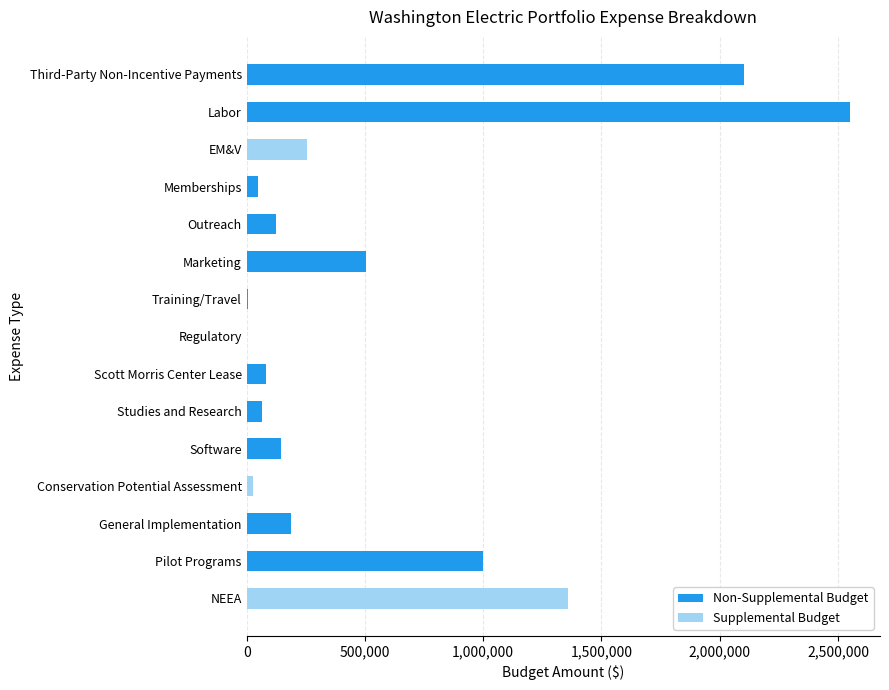

Rank the series by their maximum value, from highest to lowest.

Non-Supplemental Budget, Supplemental Budget